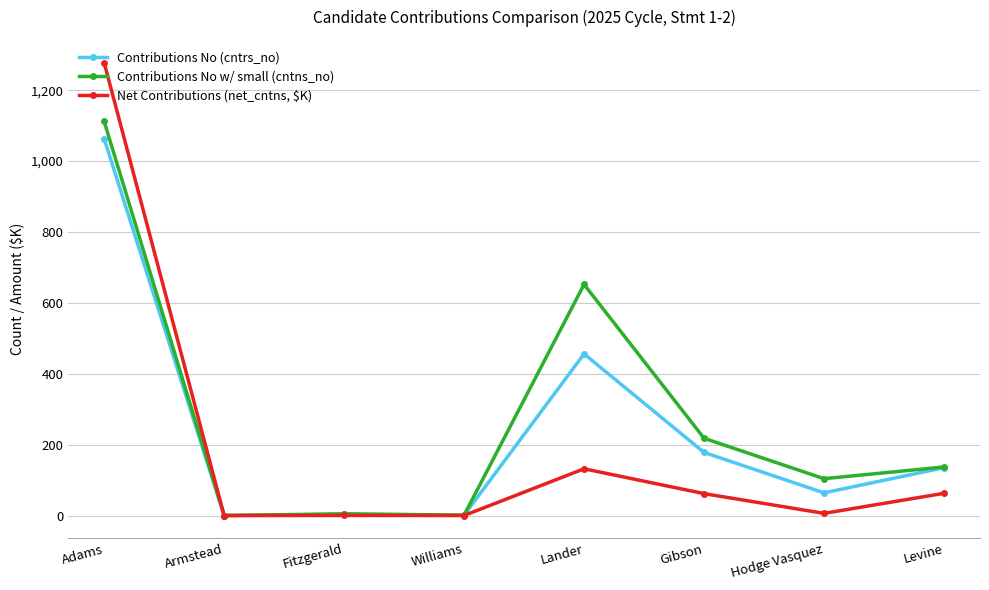

What is the total value across all series at Levine?

334.7